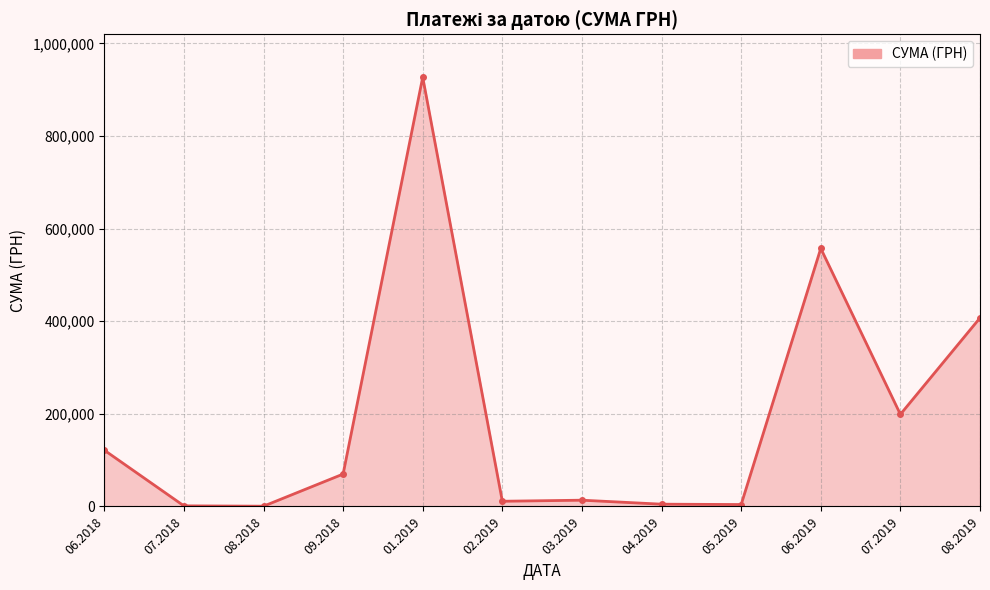

What is the value of the 11th point from the left?

198887.7